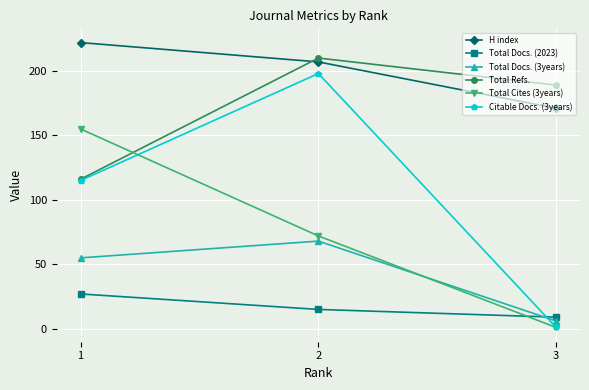

What is the average value of the Total Docs. (2023) series?

17